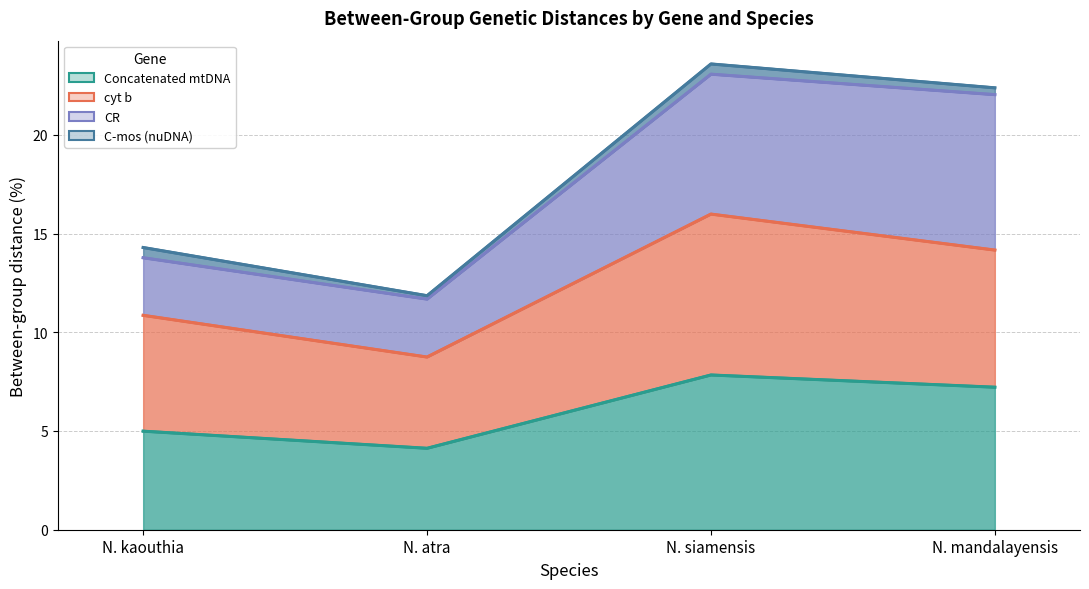

What is the difference between the second highest and second lowest values in the Concatenated mtDNA series?

2.2